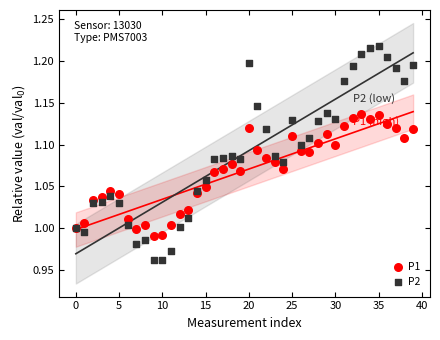

Which series contains the lowest Y value?

P2